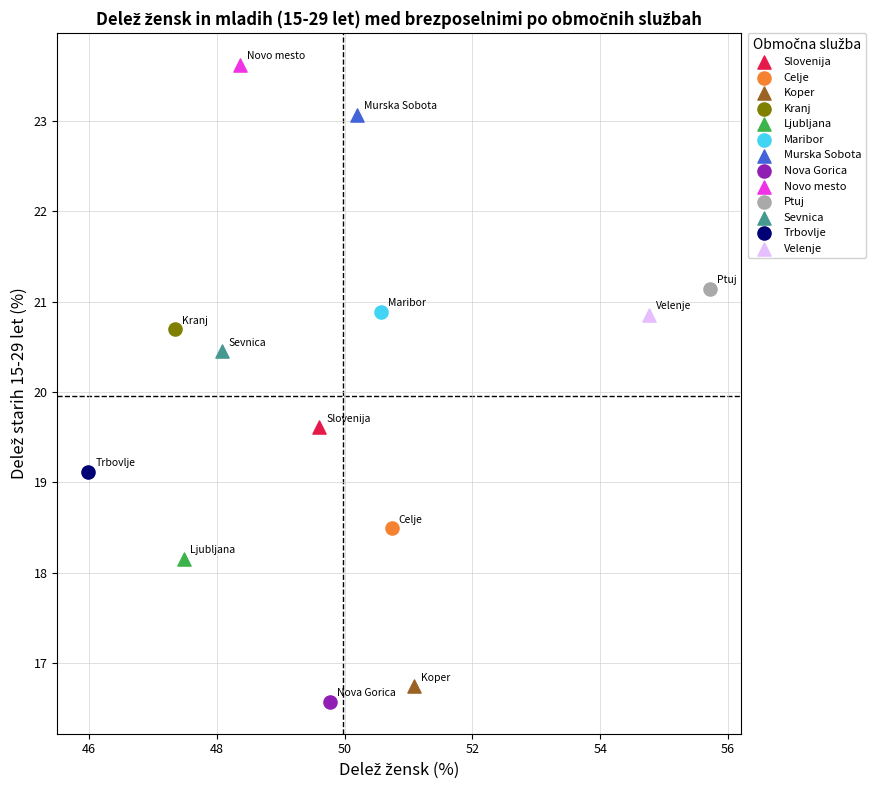

What are all the series names shown in the legend?

Slovenija, Celje, Koper, Kranj, Ljubljana, Maribor, Murska Sobota, Nova Gorica, Novo mesto, Ptuj, Sevnica, Trbovlje, Velenje